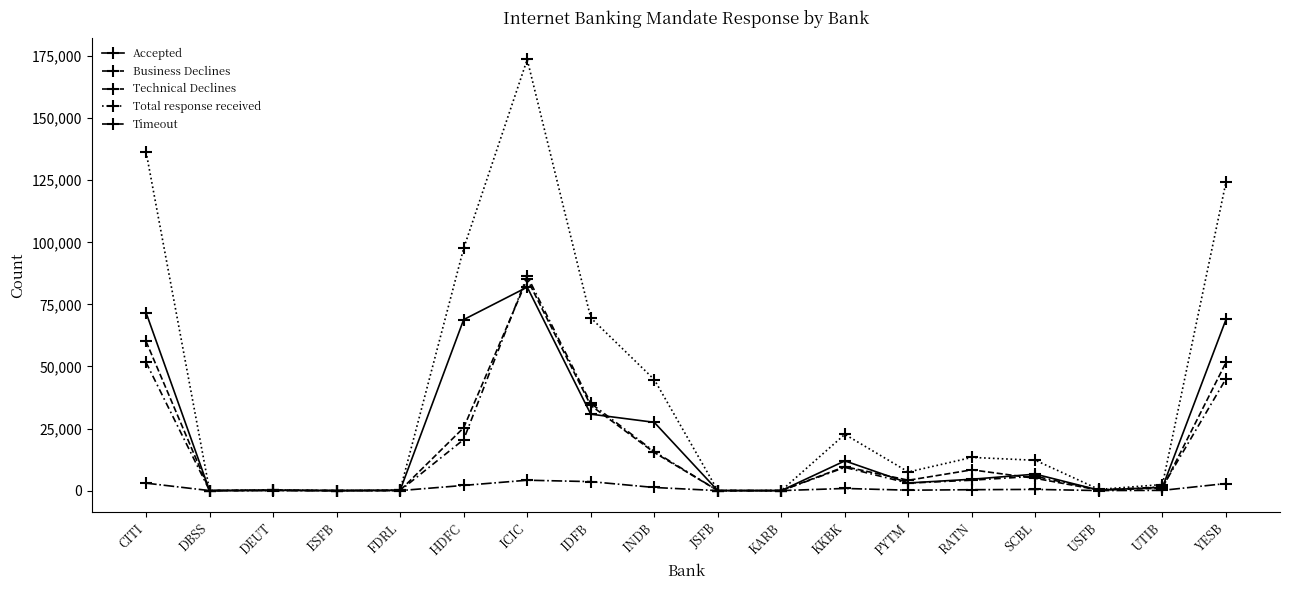

Reading right to left, what are all the values shown in this chart?

Accepted: YESB=68927	UTIB=1339	USFB=185	SCBL=6629	RATN=4576	PYTM=3078	KKBK=11971	KARB=6	JSFB=2	INDB=27494	IDFB=30794	ICIC=81937	HDFC=68866	FDRL=128	ESFB=1	DEUT=125	DBSS=3	CITI=71681
Business Declines: YESB=51621	UTIB=971	USFB=231	SCBL=4941	RATN=8363	PYTM=4166	KKBK=9644	KARB=3	JSFB=10	INDB=15355	IDFB=34314	ICIC=85139	HDFC=25326	FDRL=85	ESFB=2	DEUT=164	DBSS=17	CITI=60095
Technical Declines: YESB=2849	UTIB=99	USFB=14	SCBL=483	RATN=363	PYTM=162	KKBK=865	KARB=0	JSFB=1	INDB=1258	IDFB=3613	ICIC=4183	HDFC=2088	FDRL=2	ESFB=0	DEUT=11	DBSS=1	CITI=3003
Total response received: YESB=124271	UTIB=2446	USFB=483	SCBL=12210	RATN=13368	PYTM=7496	KKBK=22660	KARB=9	JSFB=14	INDB=44729	IDFB=69595	ICIC=173634	HDFC=97552	FDRL=216	ESFB=3	DEUT=303	DBSS=21	CITI=136490
Timeout: YESB=45053	UTIB=1477	USFB=242	SCBL=5762	RATN=4197	PYTM=2991	KKBK=9347	KARB=1	JSFB=2	INDB=15745	IDFB=35165	ICIC=86515	HDFC=20565	FDRL=36	ESFB=2	DEUT=96	DBSS=1	CITI=51638